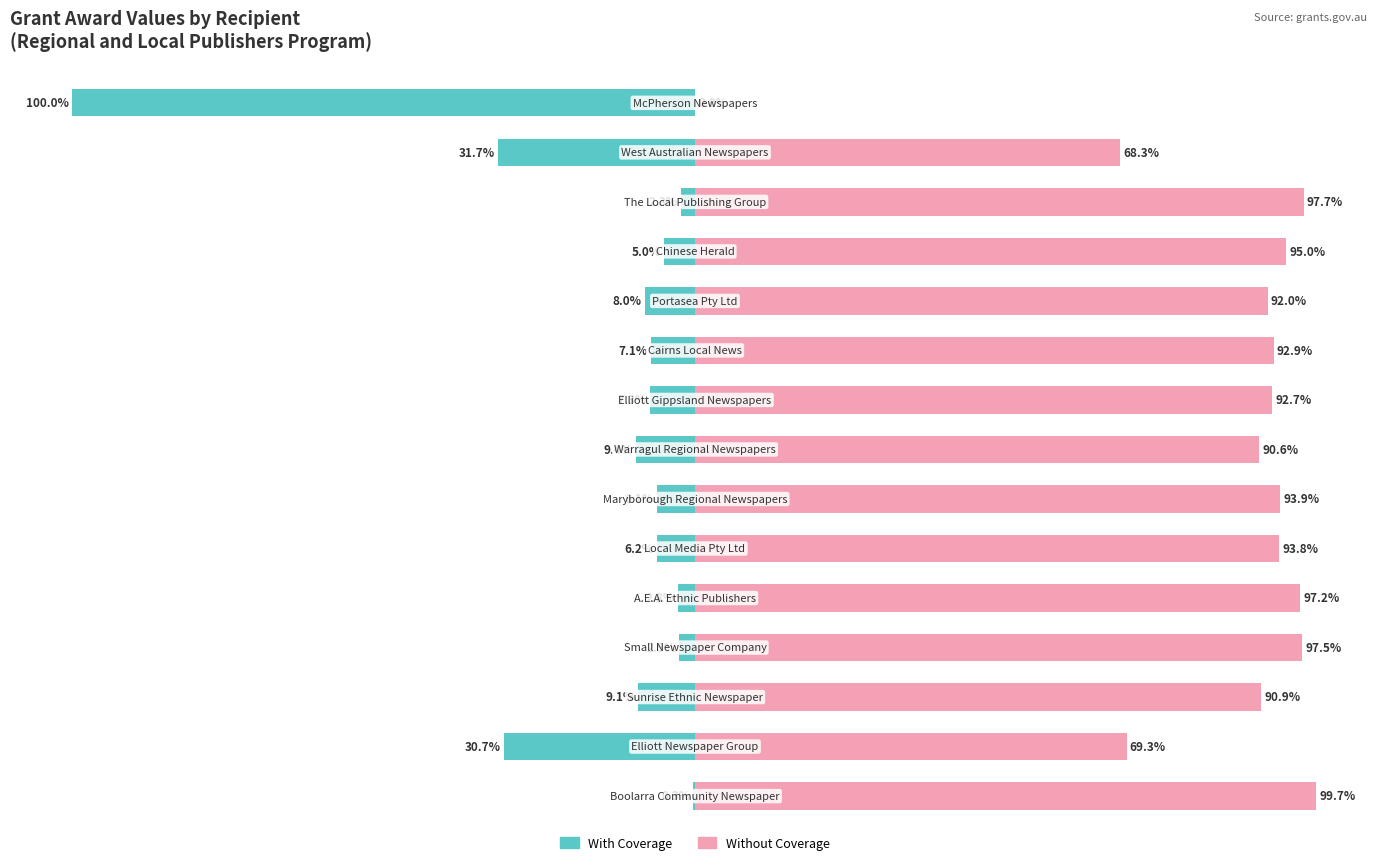

What is the sum of all Without Coverage values?

1271.5